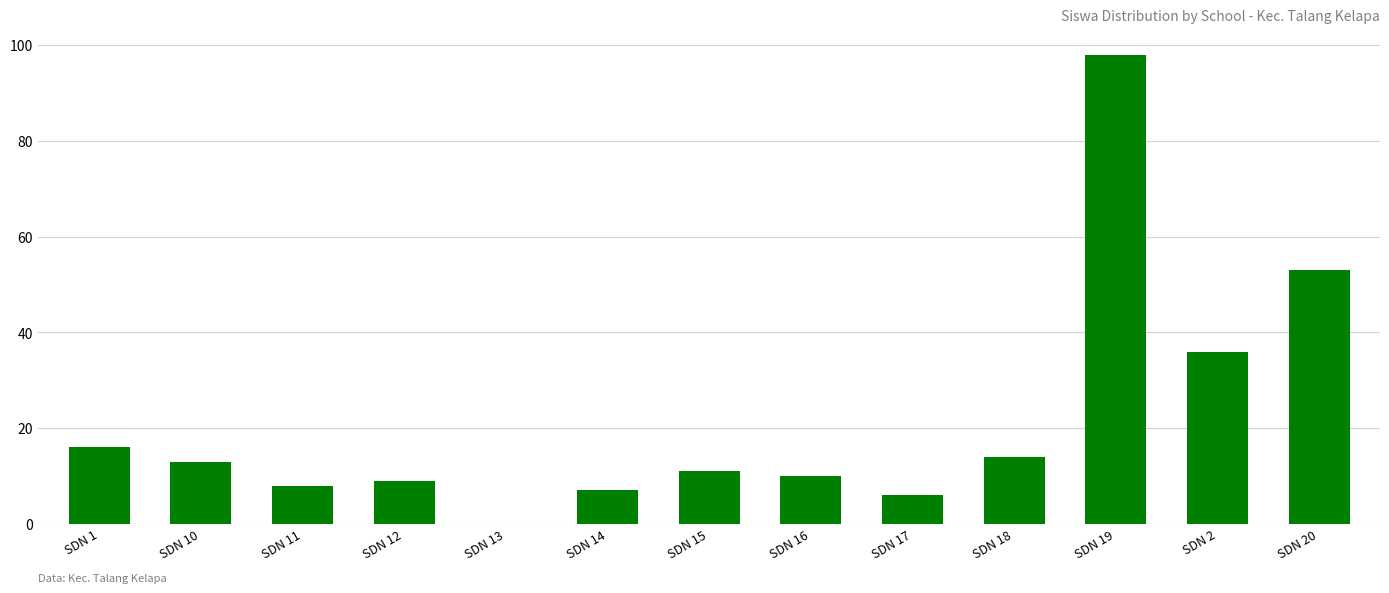

What is the sum of all values?

281